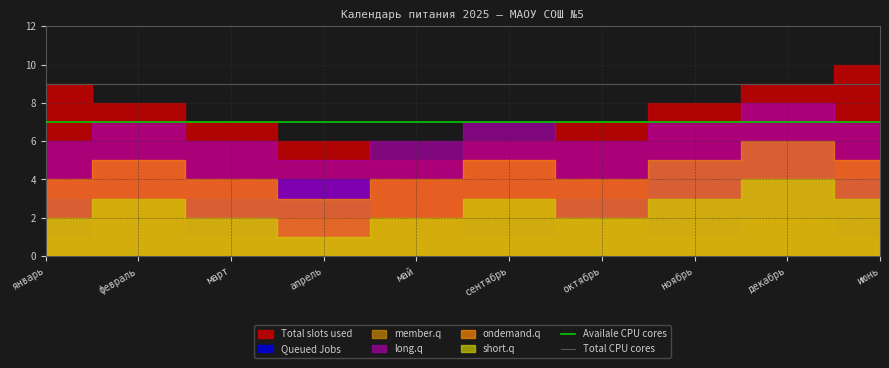

What is the total value across all series at январь?

16